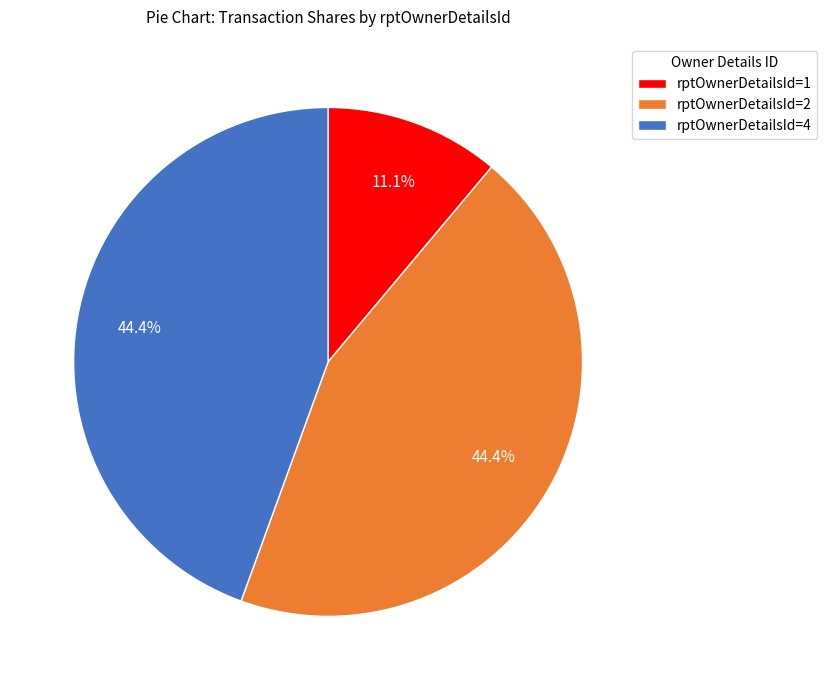

How many slices are in this pie chart?

3